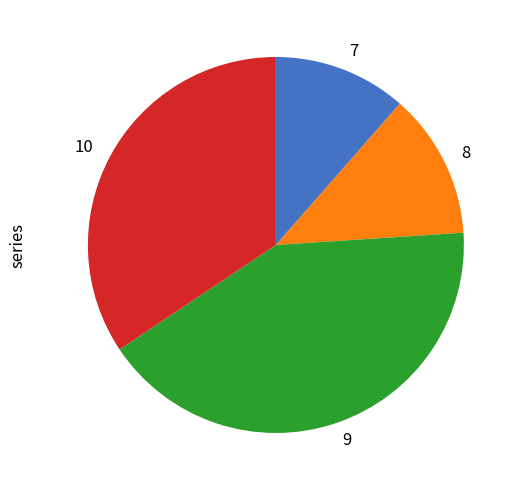

How many slices are in this pie chart?

4